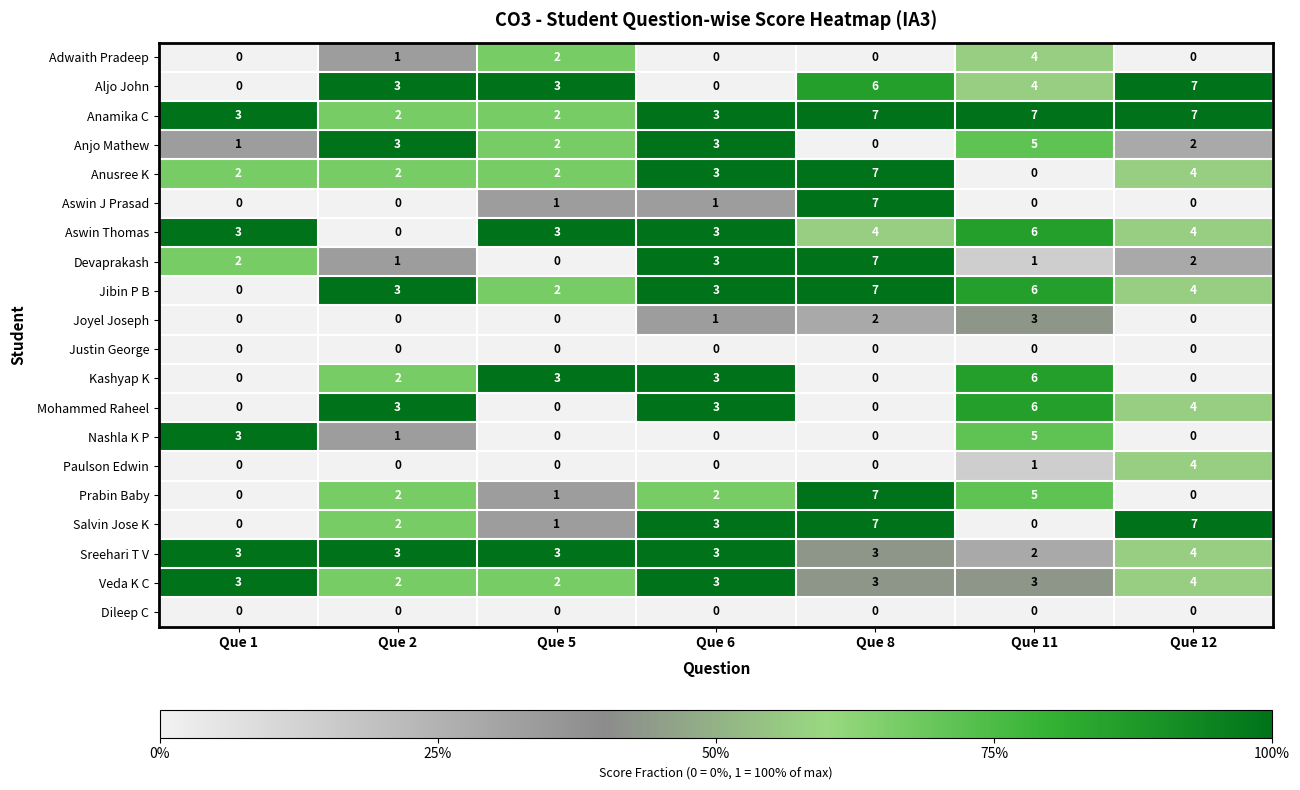

What is the total value across all series at Que 12?

53